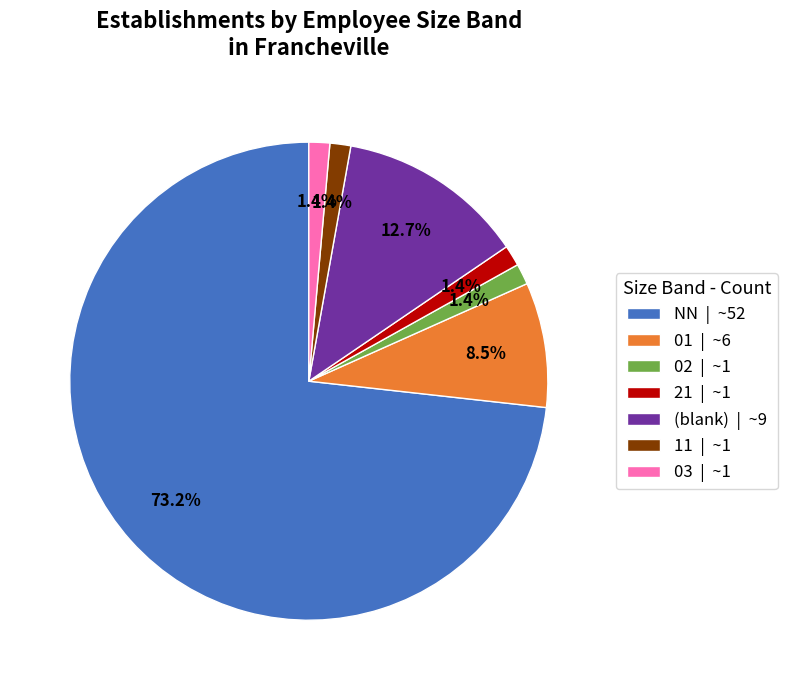

How much of the chart is everything except 11 | ~1?

98.6%